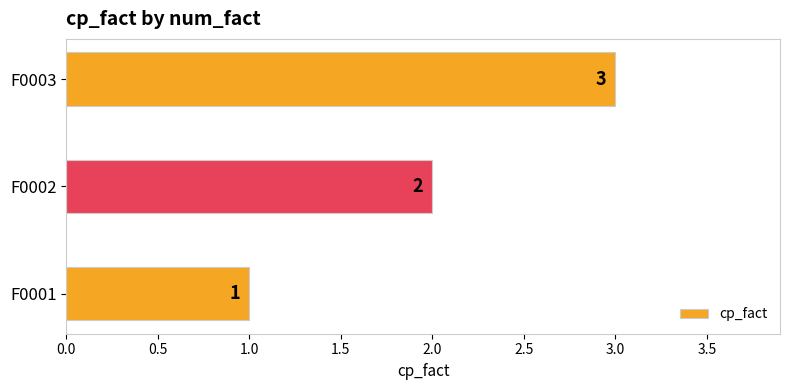

Rank the categories by value from highest to lowest.

F0003, F0002, F0001